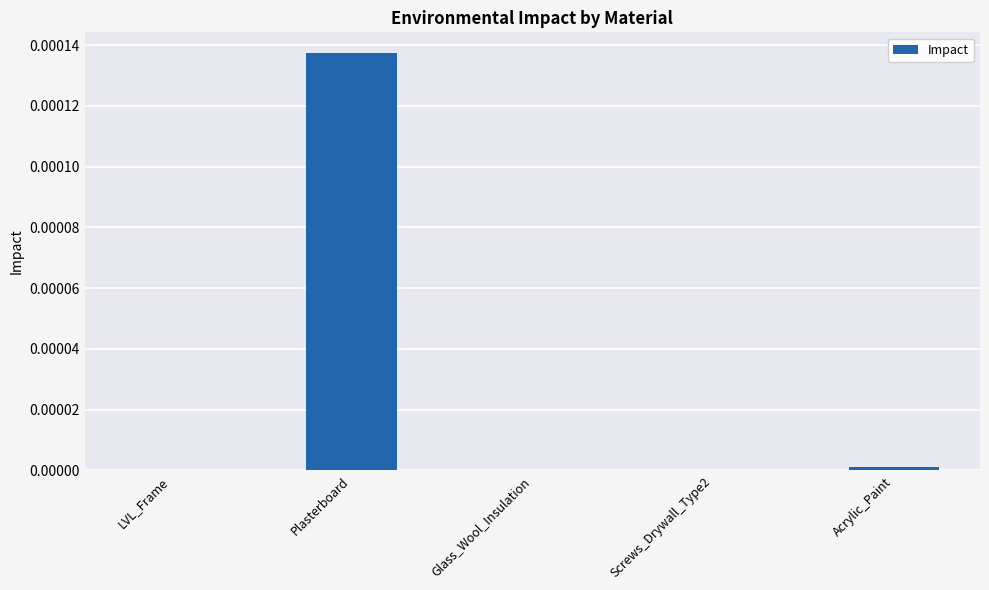

Which category has the highest value across all series?

Plasterboard